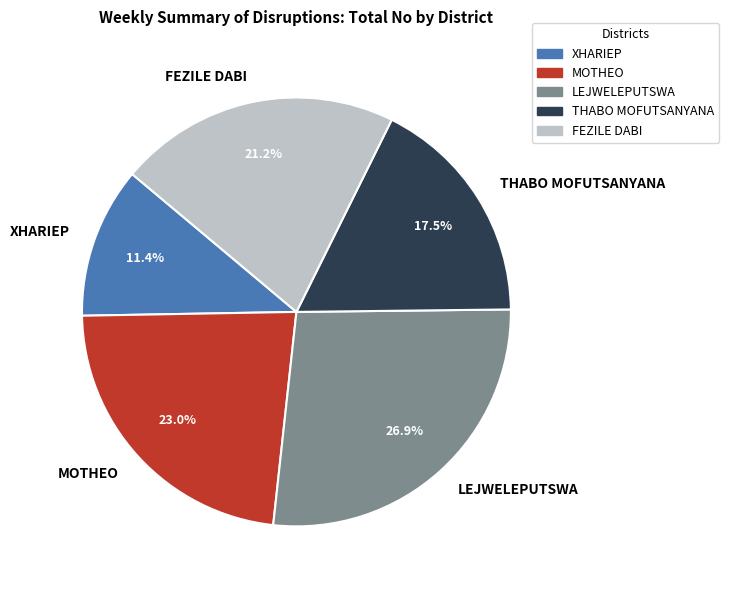

The XHARIEP slice represents 11% of the pie. True or false?

True